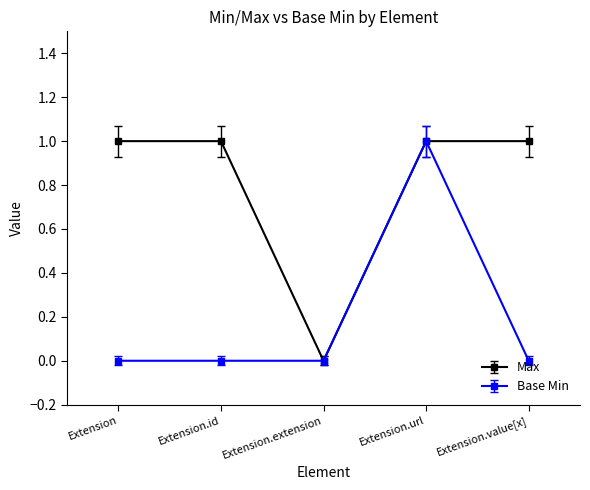

Count the Base Min values in the range 0 to 1.

5